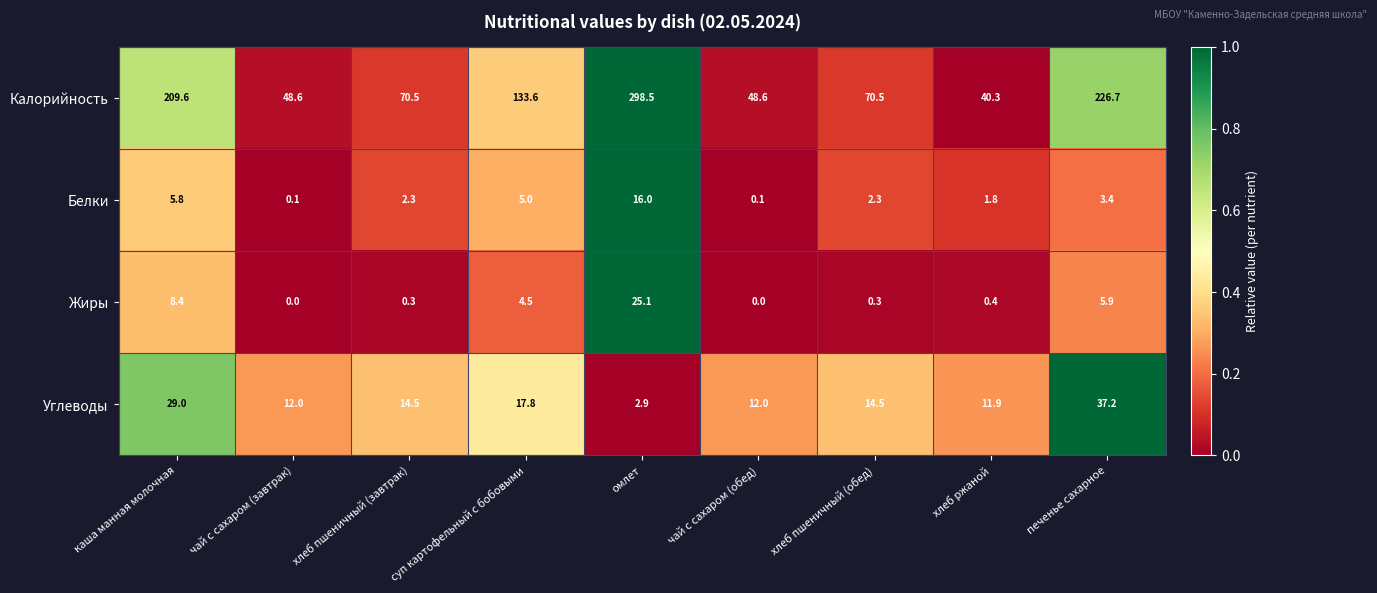

How many categories are shown in the chart?

9